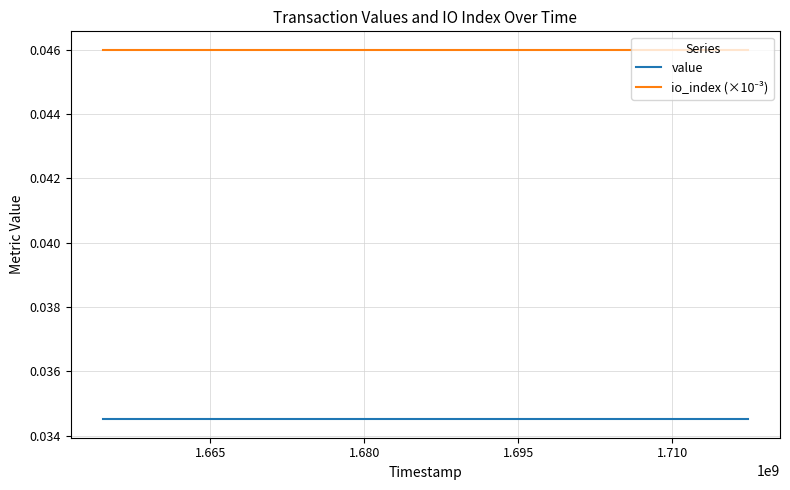

Does the chart display data point markers on the line(s)?

No